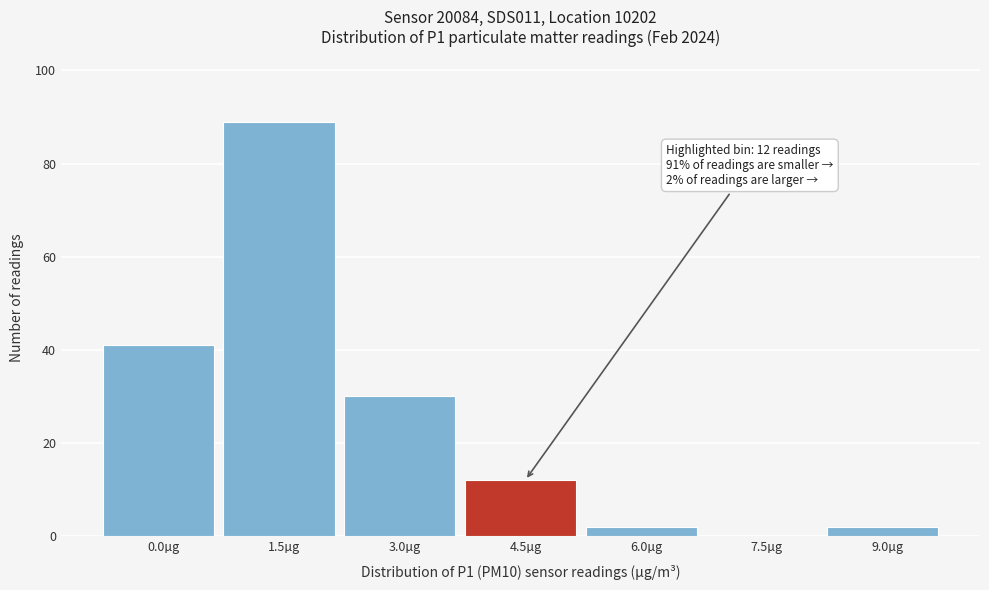

Reading left to right, what are all the values shown in this chart?

0.0µg=41	1.5µg=89	3.0µg=30	4.5µg=12	6.0µg=2	7.5µg=0	9.0µg=2